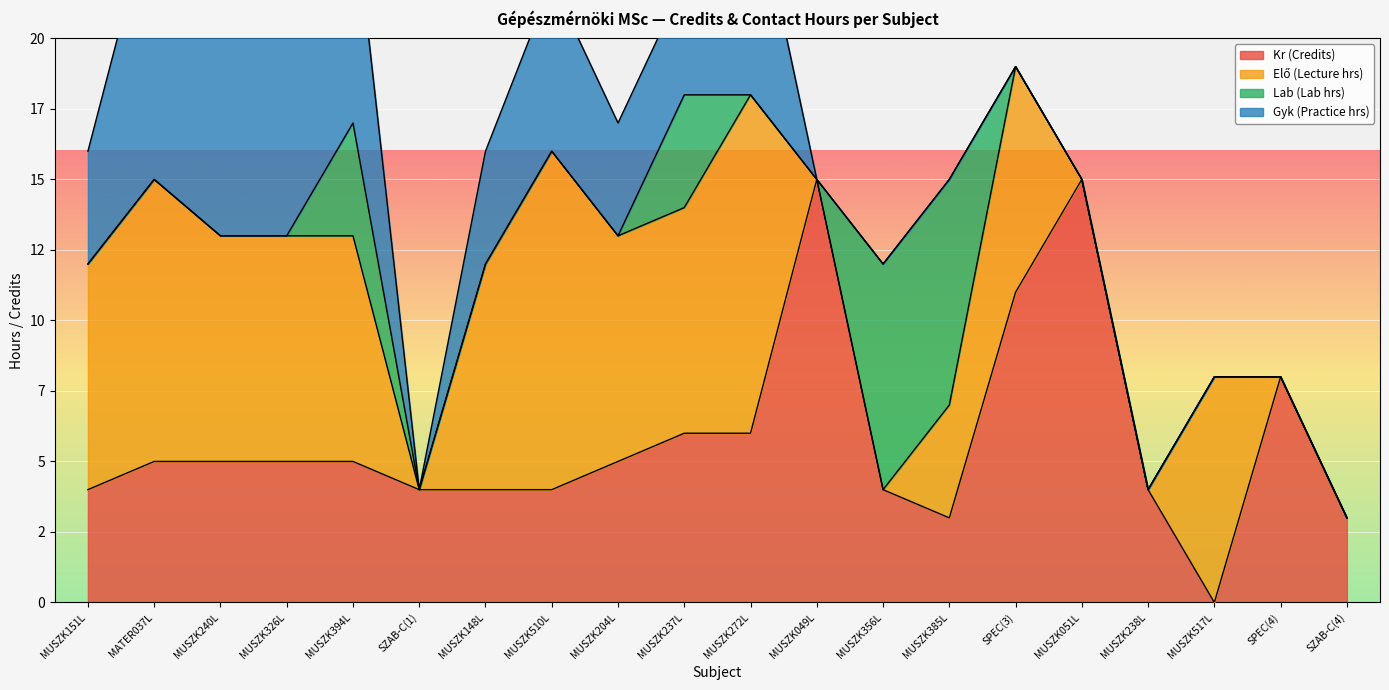

Between MATER037L and MUSZK049L, which is larger?

MUSZK049L